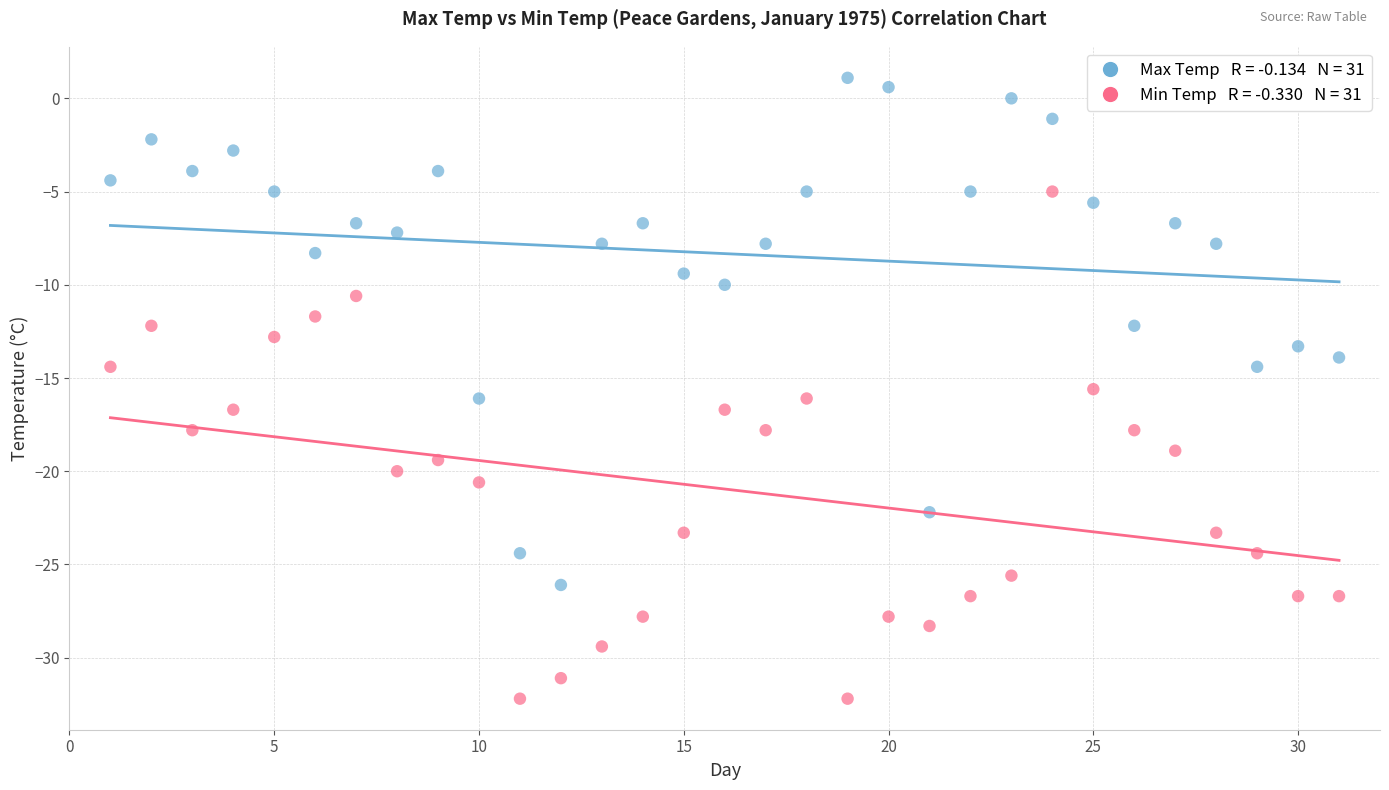

Across all data points, what is the range of X values (max minus min)?

30.0